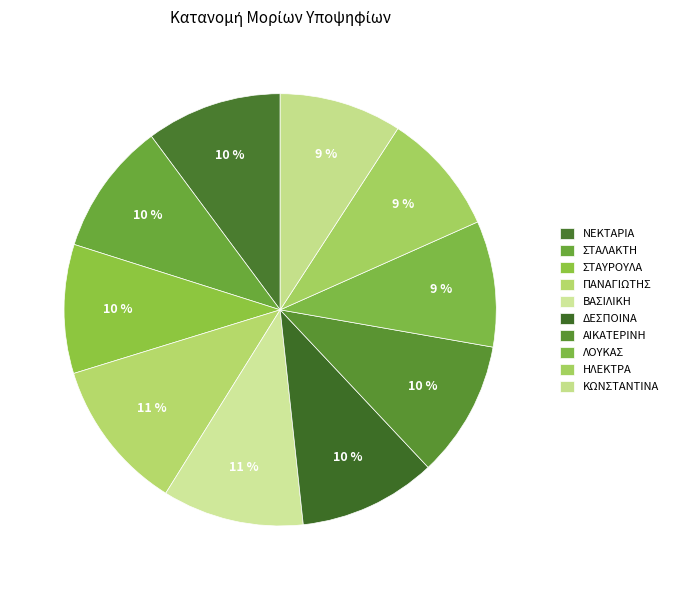

Is it true that ΗΛΕΚΤΡΑ is 23% of the pie?

False